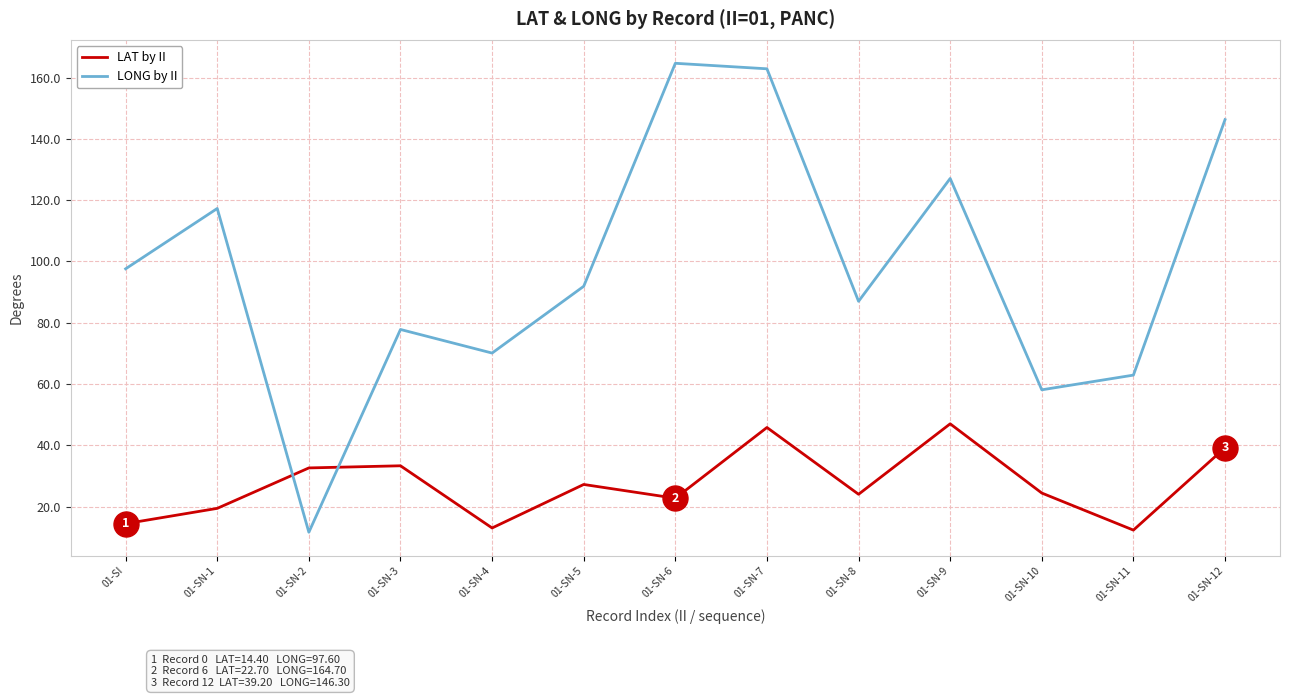

Is this an area chart (filled region under the line)?

No